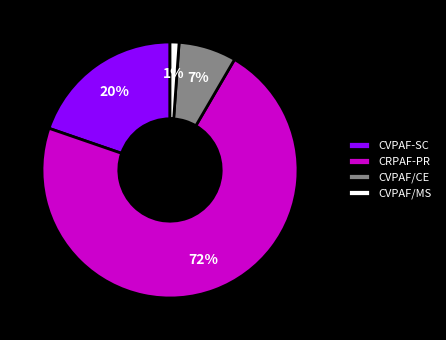

Is the sum of CRPAF-PR and CVPAF-SC greater than half?

Yes